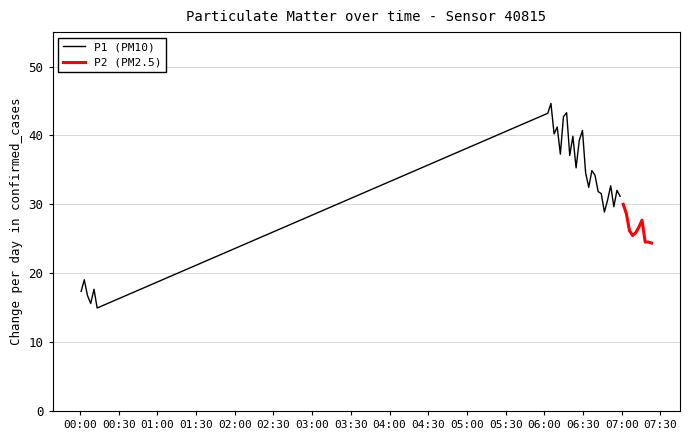

Does the chart display data point markers on the line(s)?

No